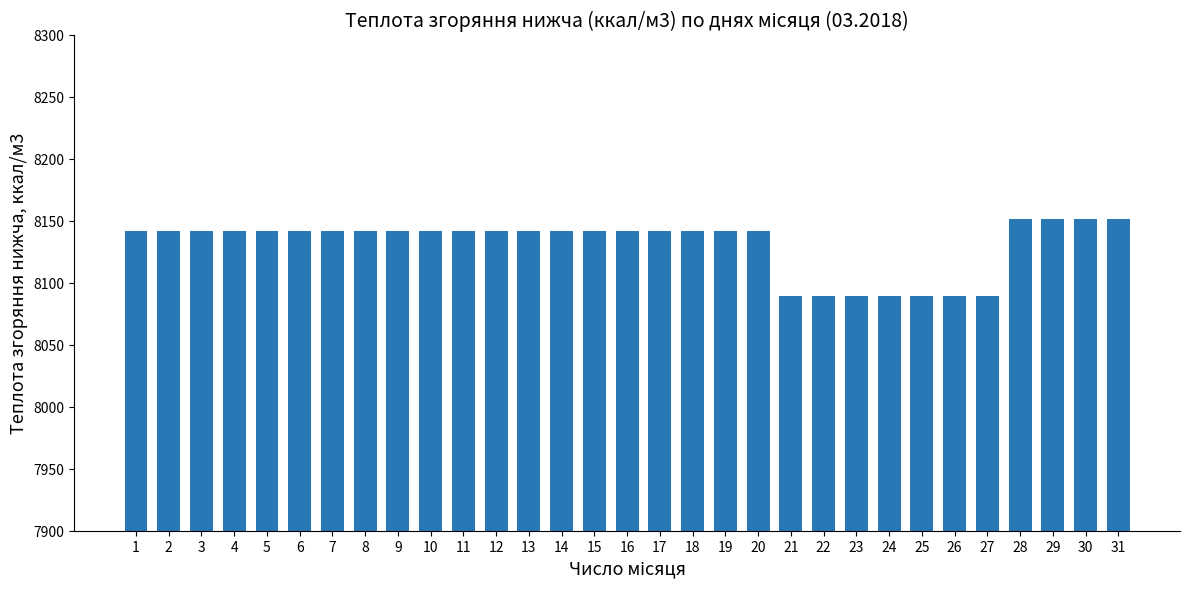

What is the difference between the maximum and minimum values?

62.1